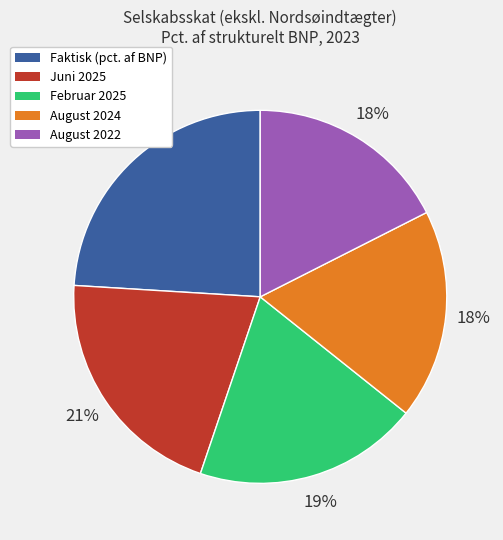

To the nearest percent, what is the average slice percentage?

20%